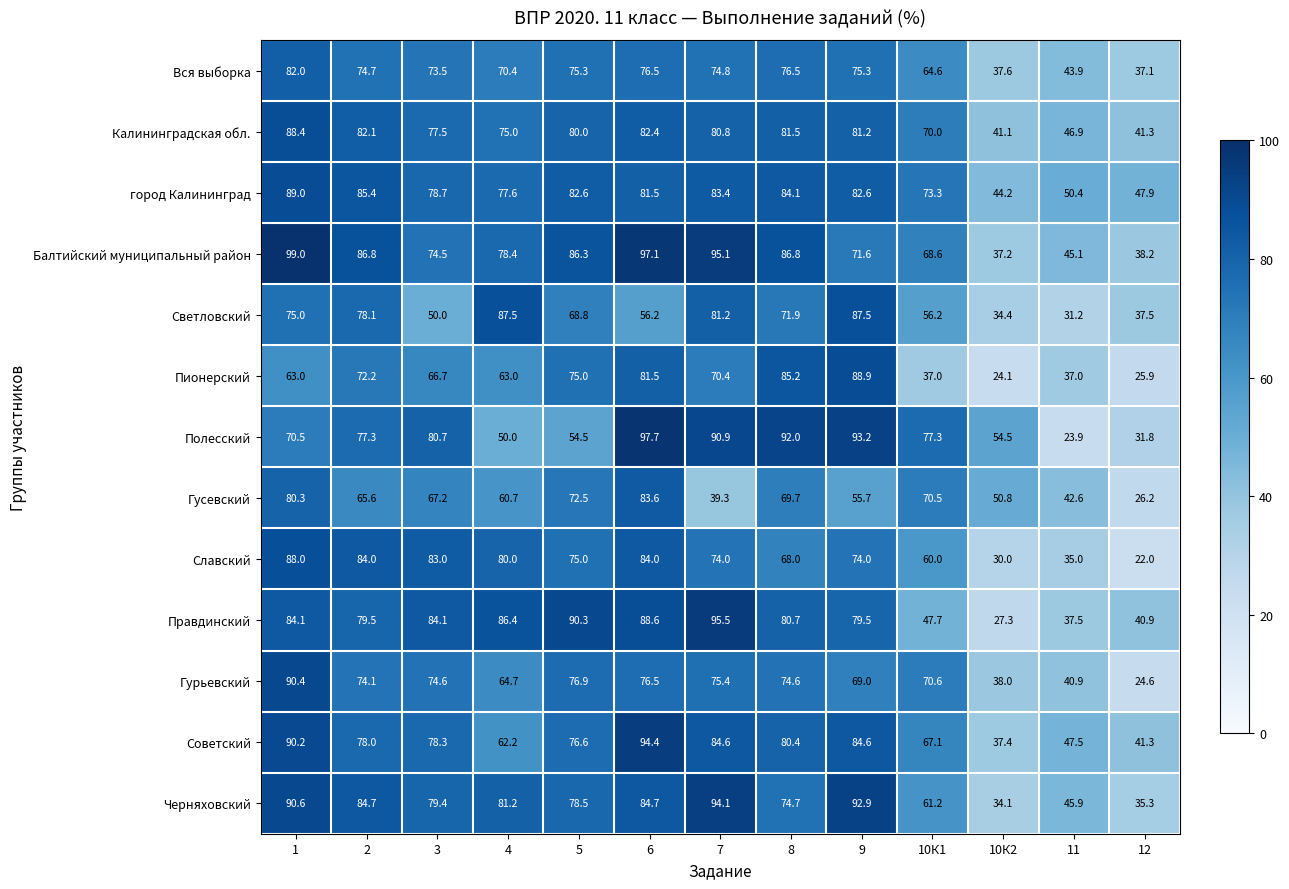

What is the greatest value displayed?

99.0